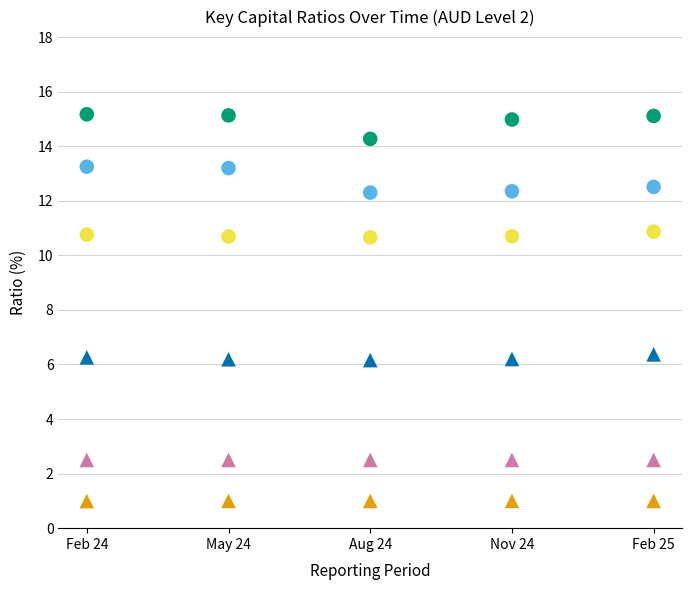

In the Total capital ratio (%) series, what Y value is closest to 14?

14.3